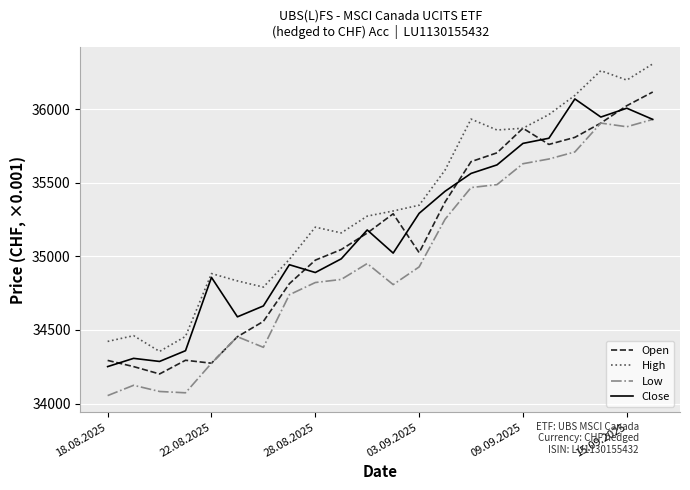

Which series has the largest total across all categories?

High